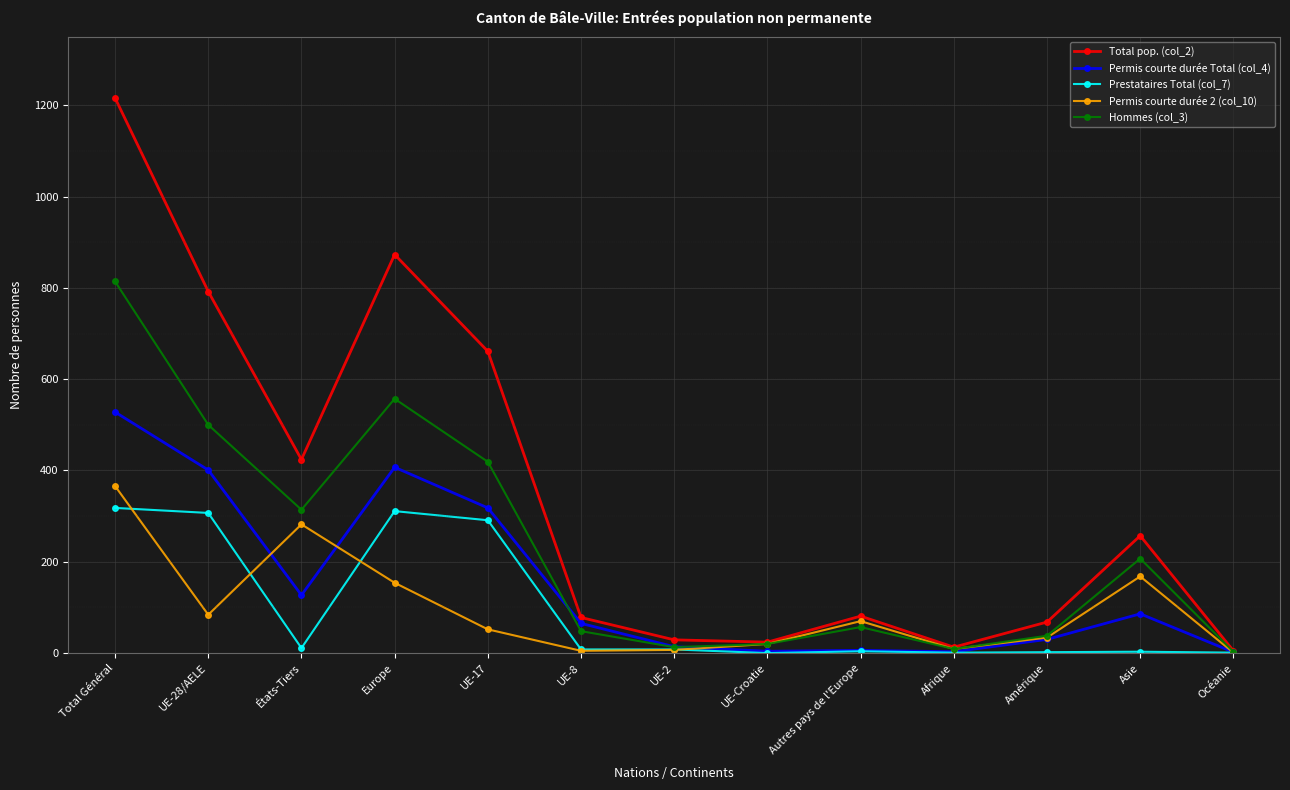

Rank the series by their maximum value, from lowest to highest.

Prestataires Total (col_7), Permis courte durée 2 (col_10), Permis courte durée Total (col_4), Hommes (col_3), Total pop. (col_2)